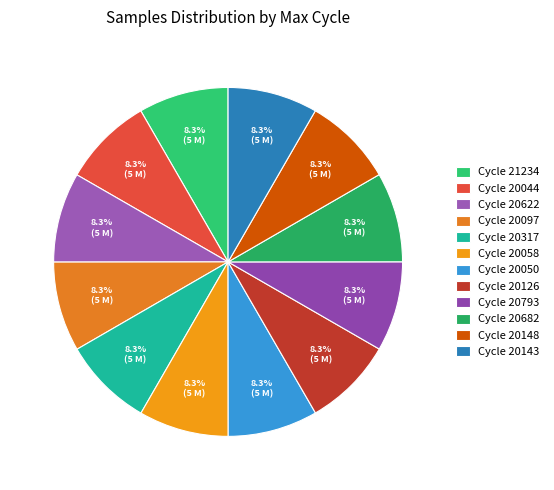

Which category has the biggest portion of the pie?

21234